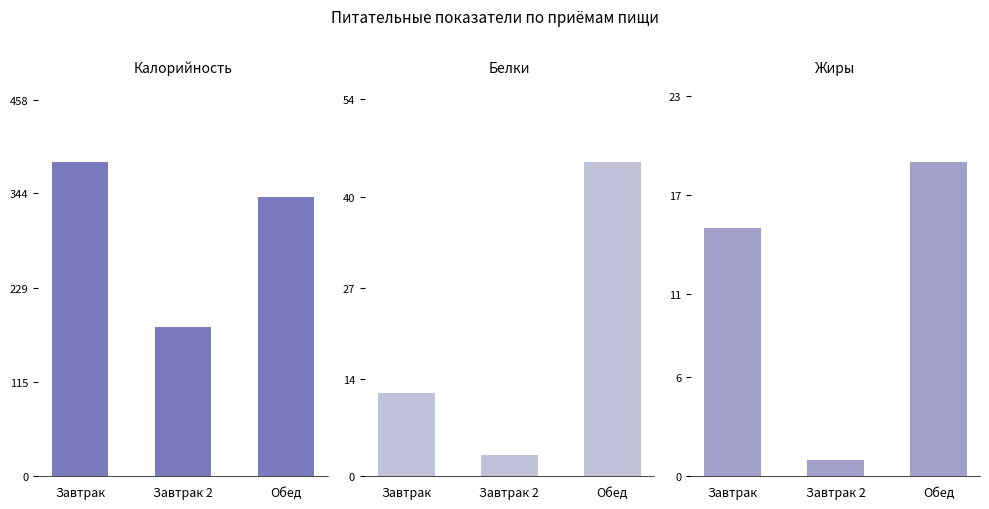

Where does the Белки series first go above 12?

Обед